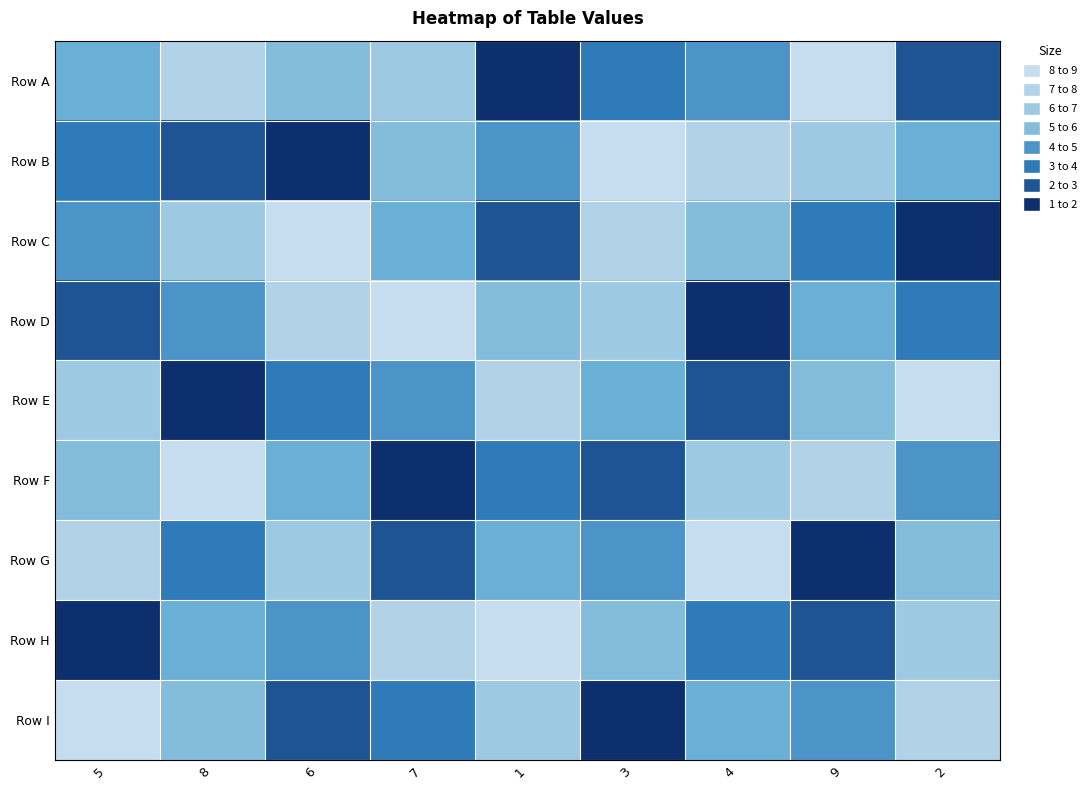

Reading left to right, list all the values displayed in this chart.

Row A: 5=5	8=8	6=6	7=7	1=1	3=3	4=4	9=9	2=2
Row B: 5=3	8=2	6=1	7=6	1=4	3=9	4=8	9=7	2=5
Row C: 5=4	8=7	6=9	7=5	1=2	3=8	4=6	9=3	2=1
Row D: 5=2	8=4	6=8	7=9	1=6	3=7	4=1	9=5	2=3
Row E: 5=7	8=1	6=3	7=4	1=8	3=5	4=2	9=6	2=9
Row F: 5=6	8=9	6=5	7=1	1=3	3=2	4=7	9=8	2=4
Row G: 5=8	8=3	6=7	7=2	1=5	3=4	4=9	9=1	2=6
Row H: 5=1	8=5	6=4	7=8	1=9	3=6	4=3	9=2	2=7
Row I: 5=9	8=6	6=2	7=3	1=7	3=1	4=5	9=4	2=8